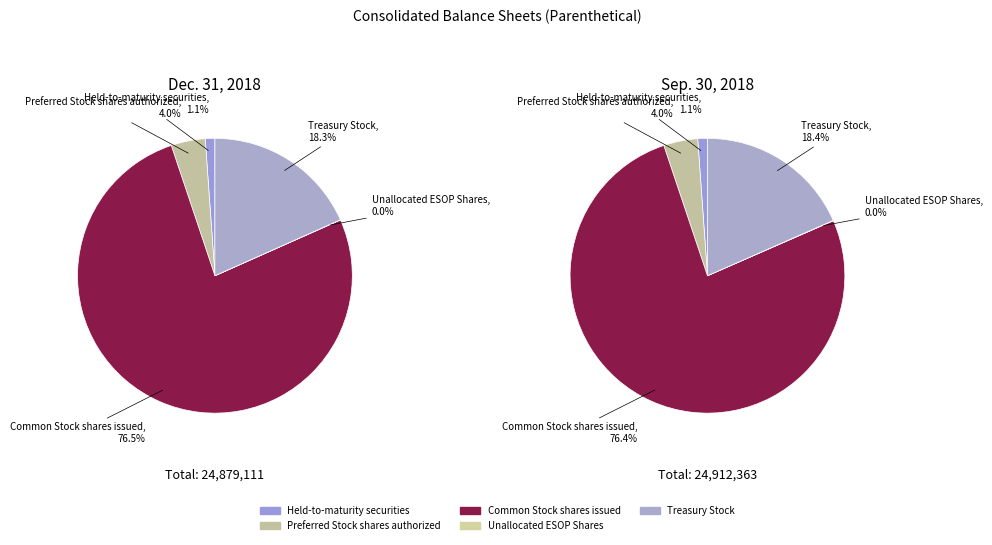

How much of the chart is everything except Treasury Stock?

81.7%